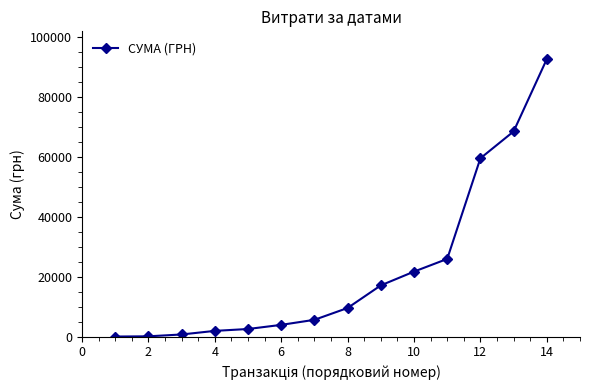

What is the value of the 8th point from the left?

9603.5